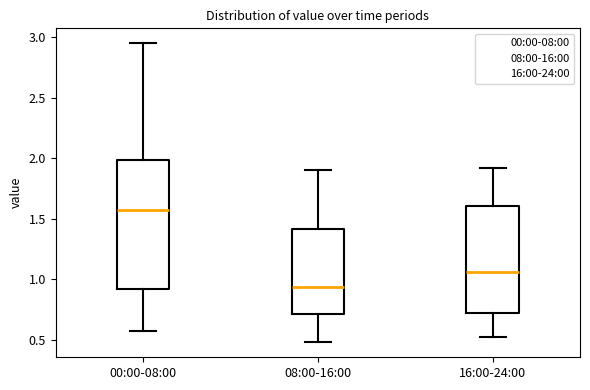

Which box's median line is the lowest?

08:00-16:00